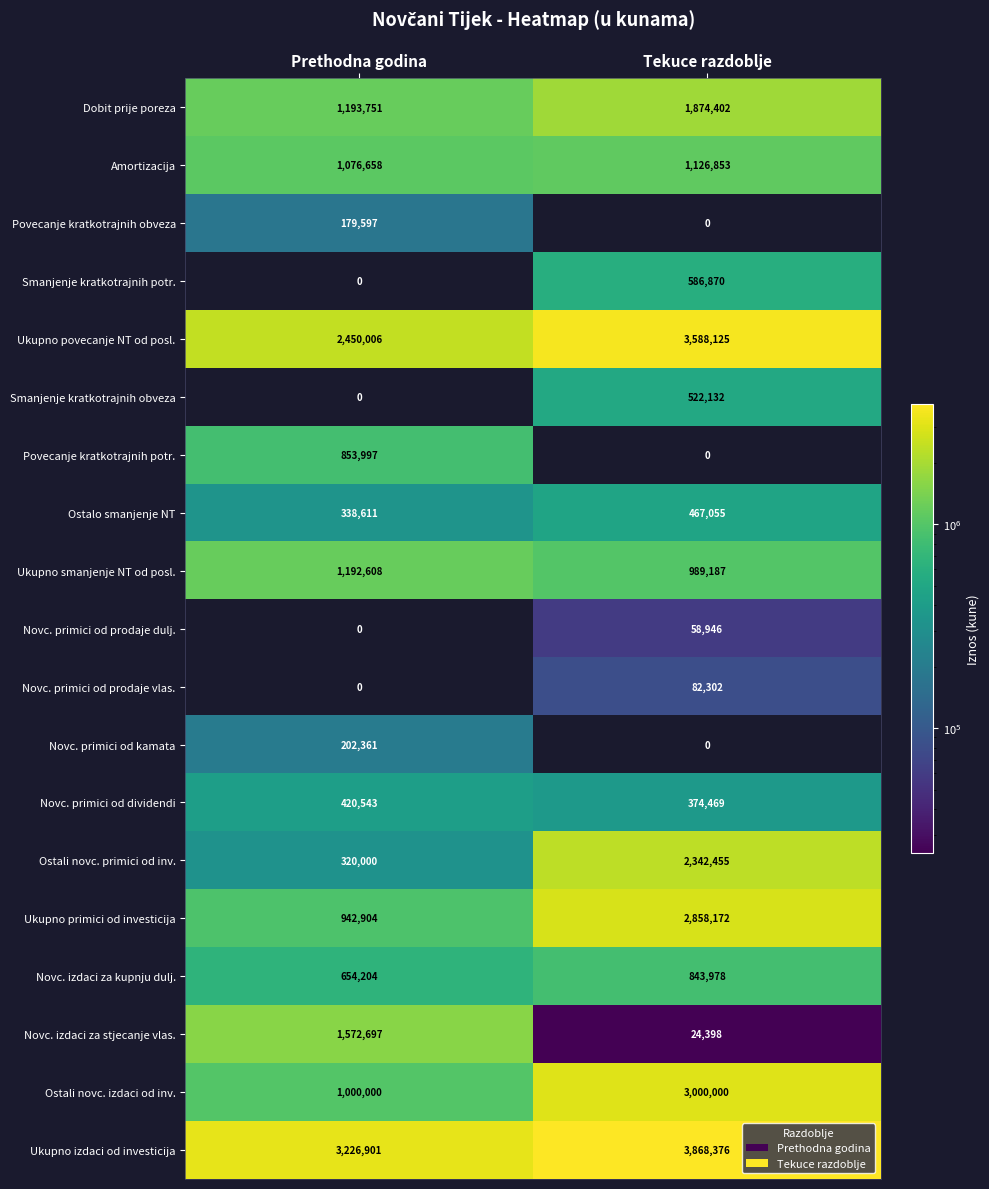

At how many categories does at least one series exceed 3708957?

1